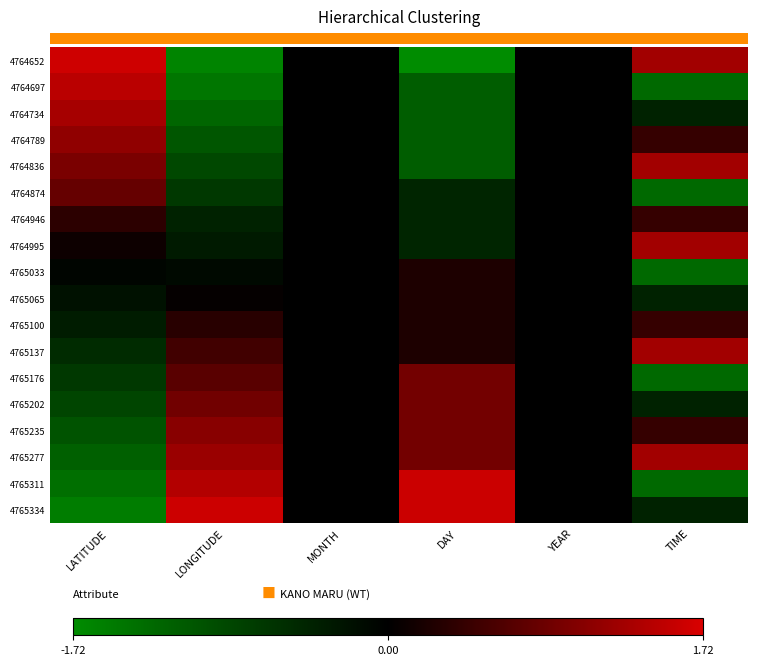

Reading right to left, extract all data points from this chart.

4764652: TIME=1.3	YEAR=0.0	DAY=-1.7	MONTH=0.0	LONGITUDE=-1.6	LATITUDE=1.6
4764697: TIME=-1.3	YEAR=0.0	DAY=-1.1	MONTH=0.0	LONGITUDE=-1.4	LATITUDE=1.5
4764734: TIME=-0.4	YEAR=0.0	DAY=-1.1	MONTH=0.0	LONGITUDE=-1.3	LATITUDE=1.3
4764789: TIME=0.4	YEAR=0.0	DAY=-1.1	MONTH=0.0	LONGITUDE=-1.1	LATITUDE=1.1
4764836: TIME=1.3	YEAR=0.0	DAY=-1.1	MONTH=0.0	LONGITUDE=-0.9	LATITUDE=1.0
4764874: TIME=-1.3	YEAR=0.0	DAY=-0.5	MONTH=0.0	LONGITUDE=-0.7	LATITUDE=0.8
4764946: TIME=0.4	YEAR=0.0	DAY=-0.5	MONTH=0.0	LONGITUDE=-0.4	LATITUDE=0.4
4764995: TIME=1.3	YEAR=0.0	DAY=-0.5	MONTH=0.0	LONGITUDE=-0.3	LATITUDE=0.1
4765033: TIME=-1.3	YEAR=0.0	DAY=0.2	MONTH=0.0	LONGITUDE=-0.1	LATITUDE=-0.1
4765065: TIME=-0.4	YEAR=0.0	DAY=0.2	MONTH=0.0	LONGITUDE=0.0	LATITUDE=-0.2
4765100: TIME=0.4	YEAR=0.0	DAY=0.2	MONTH=0.0	LONGITUDE=0.3	LATITUDE=-0.3
4765137: TIME=1.3	YEAR=0.0	DAY=0.2	MONTH=0.0	LONGITUDE=0.5	LATITUDE=-0.5
4765176: TIME=-1.3	YEAR=0.0	DAY=0.9	MONTH=0.0	LONGITUDE=0.7	LATITUDE=-0.7
4765202: TIME=-0.4	YEAR=0.0	DAY=0.9	MONTH=0.0	LONGITUDE=0.9	LATITUDE=-0.9
4765235: TIME=0.4	YEAR=0.0	DAY=0.9	MONTH=0.0	LONGITUDE=1.1	LATITUDE=-1.0
4765277: TIME=1.3	YEAR=0.0	DAY=0.9	MONTH=0.0	LONGITUDE=1.2	LATITUDE=-1.2
4765311: TIME=-1.3	YEAR=0.0	DAY=1.6	MONTH=0.0	LONGITUDE=1.4	LATITUDE=-1.4
4765334: TIME=-0.4	YEAR=0.0	DAY=1.6	MONTH=0.0	LONGITUDE=1.6	LATITUDE=-1.5